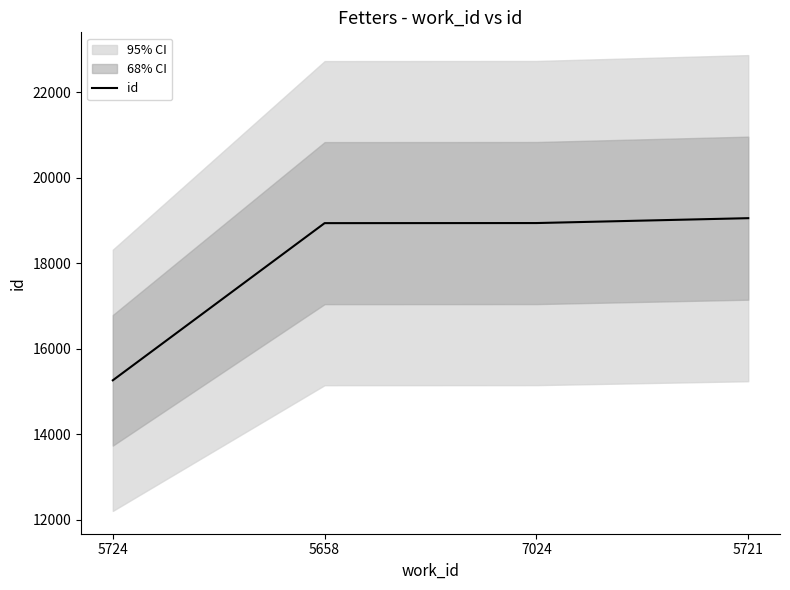

List the labels in order of value, largest first.

5721, 7024, 5658, 5724